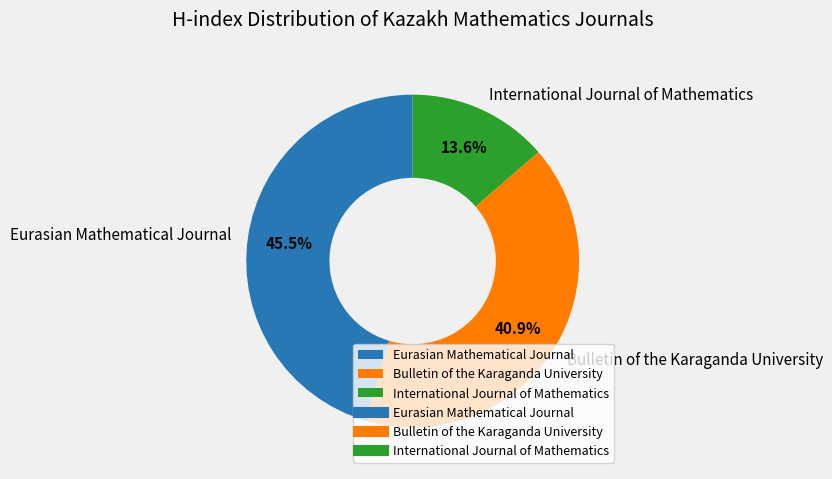

To the nearest percent, what is the combined percentage of Eurasian Mathematical Journal and Bulletin of the Karaganda University?

86%